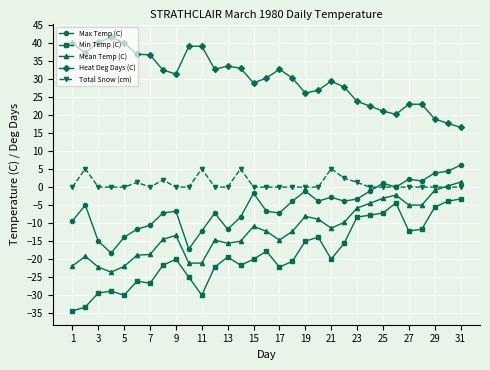

True or false: Max Temp (C) and Min Temp (C) intersect in this chart.

False